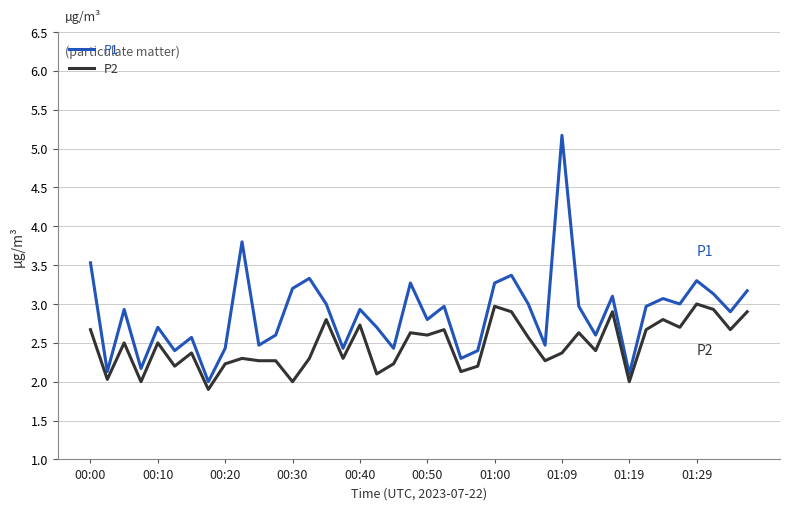

True or false: P2 and P1 cross at least once.

False